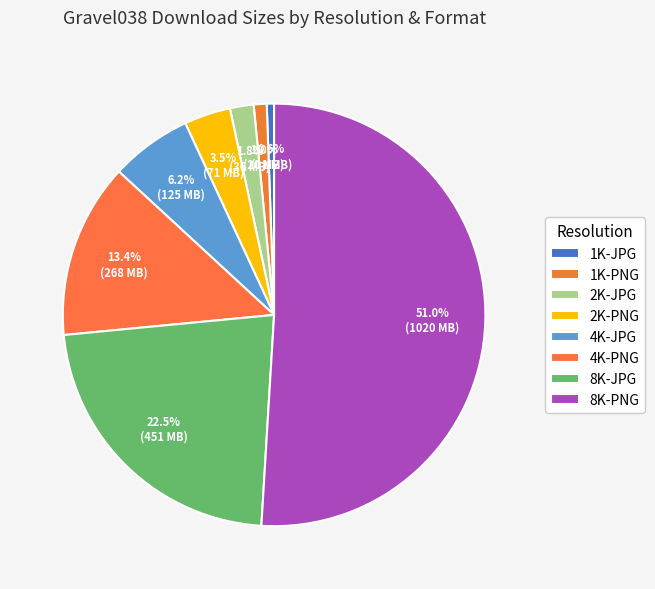

Is the sum of 1K-JPG and 8K-PNG greater than half?

Yes